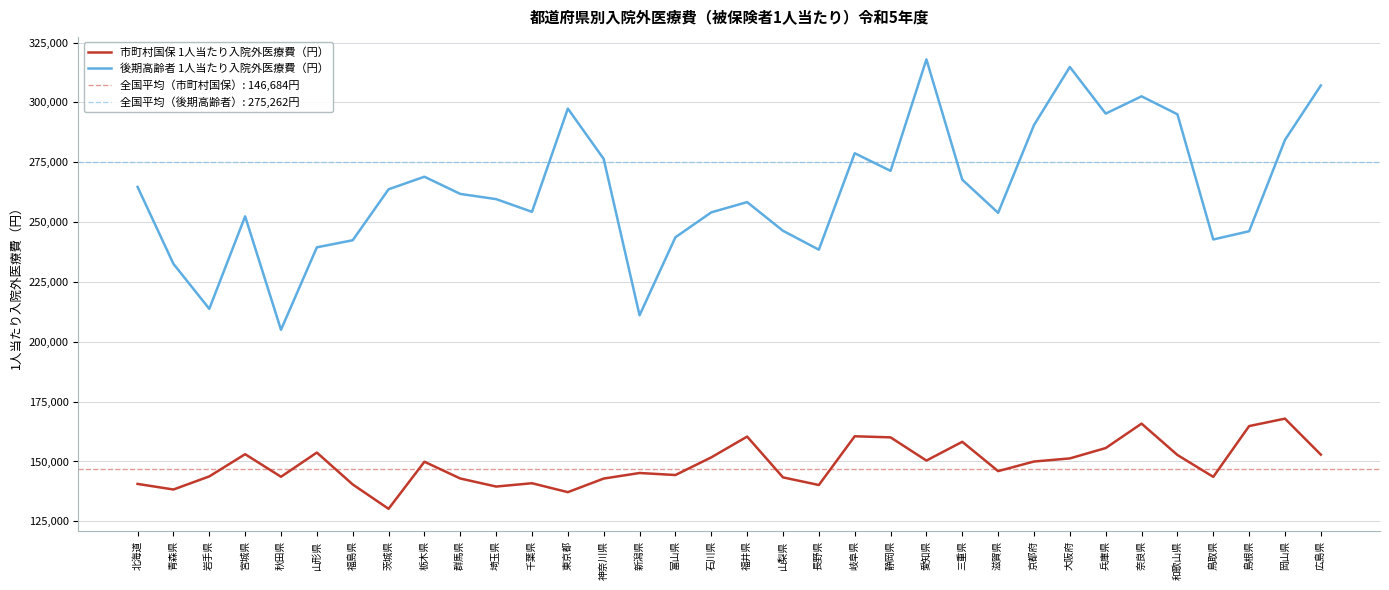

What is the sum of the 市町村国保 1人当たり入院外医療費（円） values at 兵庫県 and 秋田県?

299229